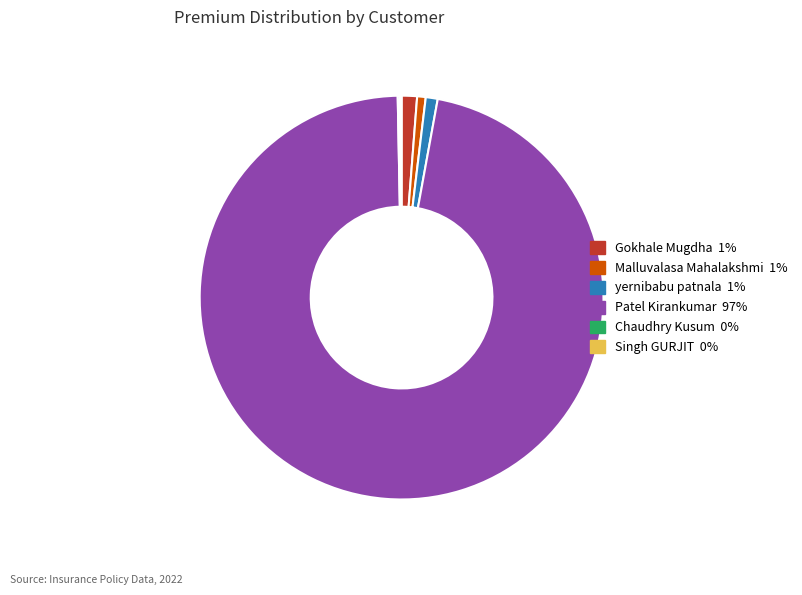

Is Patel Kirankumar the majority of the pie?

Yes